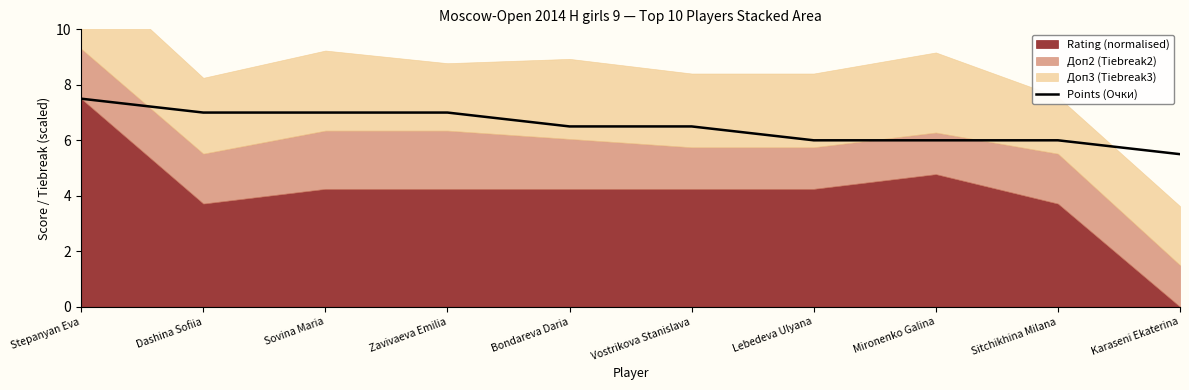

What is the difference between the values at Vostrikova Stanislava and Sitchikhina Milana?

0.5